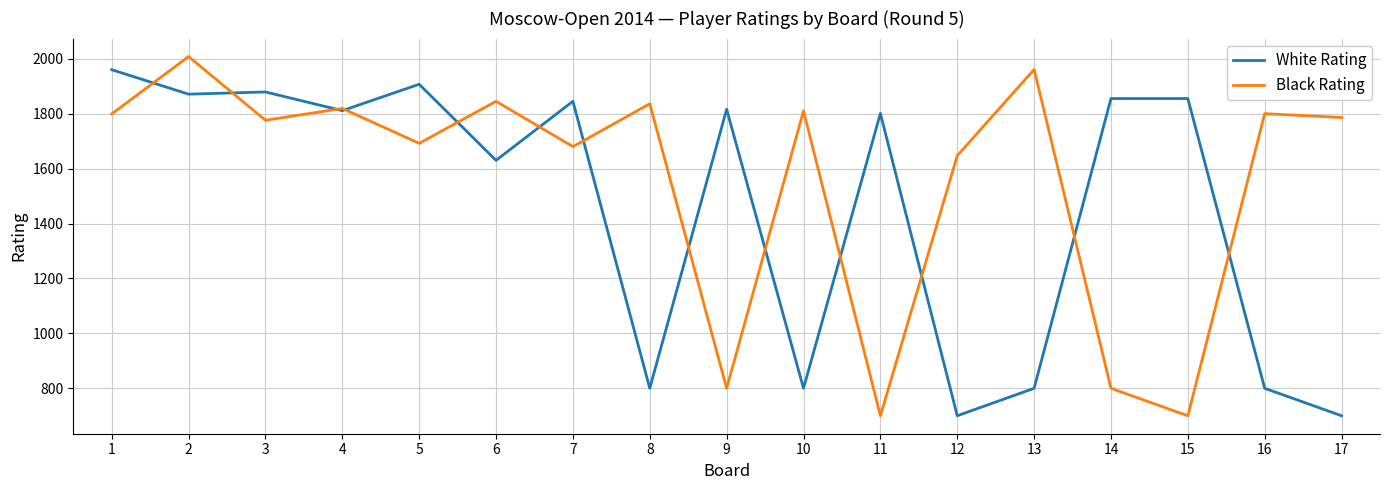

Where do White Rating and Black Rating first cross each other?

1 and 2